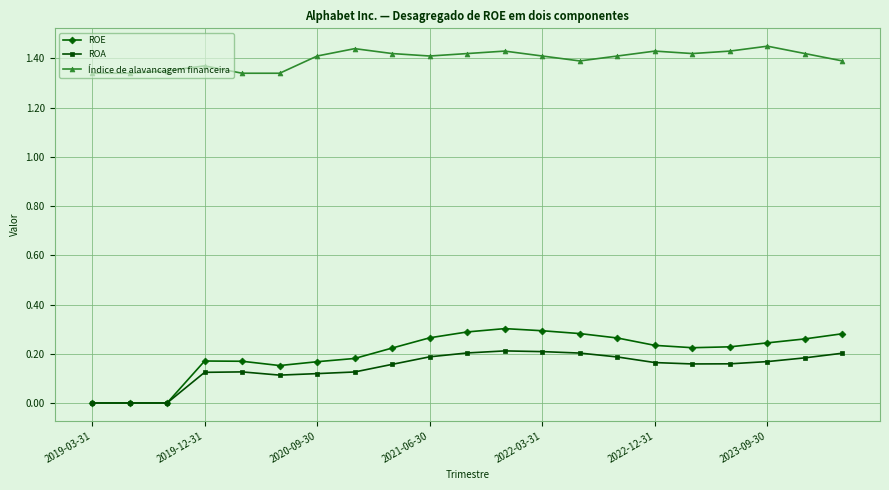

List the series in order of their peak value, highest first.

Índice de alavancagem financeira, ROE, ROA